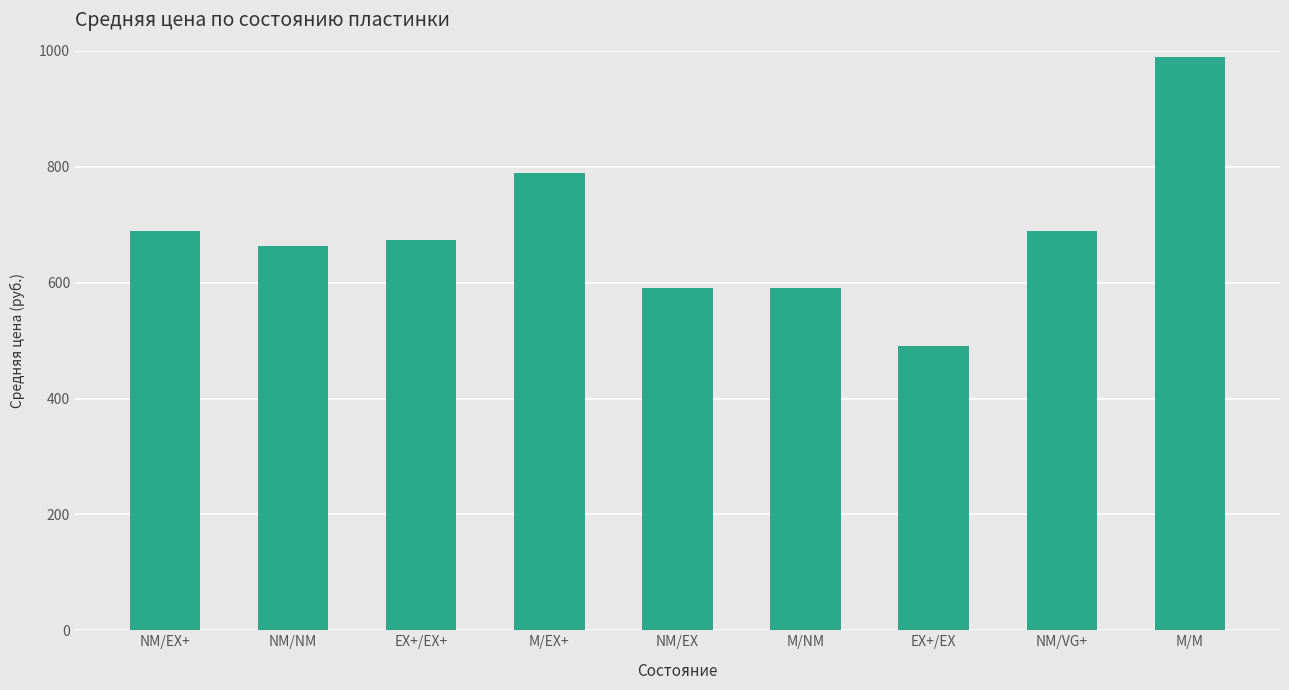

What is the label of the 6th bar from the right?

M/EX+